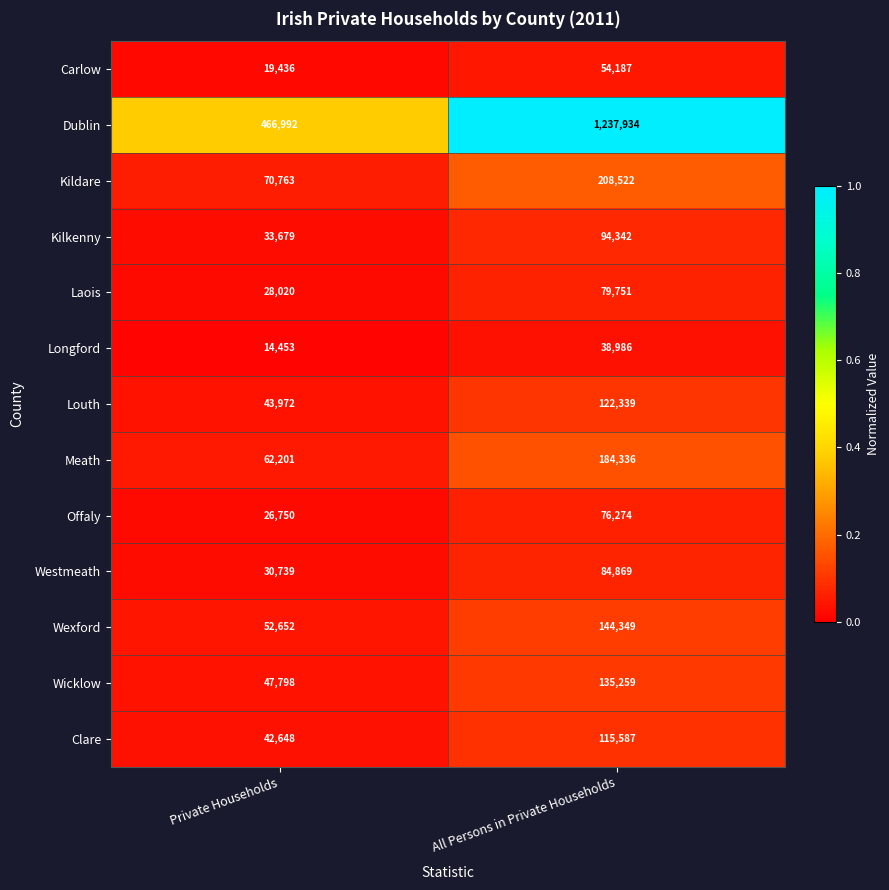

What is the total value across all series at All Persons in Private Households?

2576735